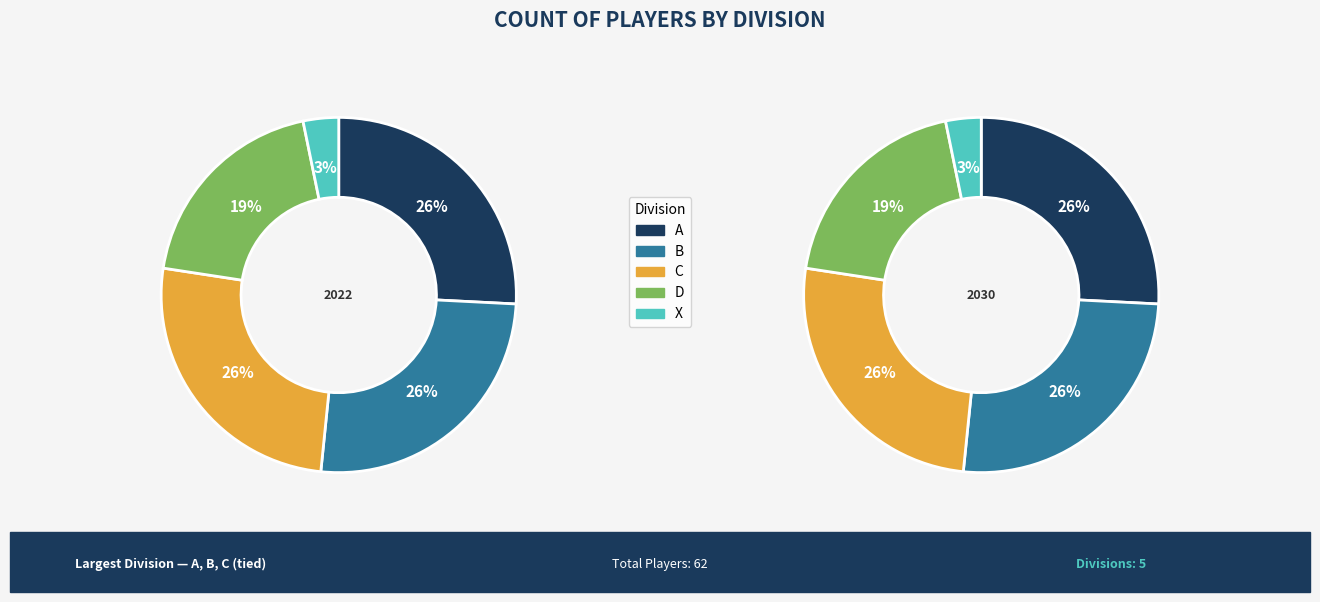

To the nearest percent, what is the average slice percentage?

20%